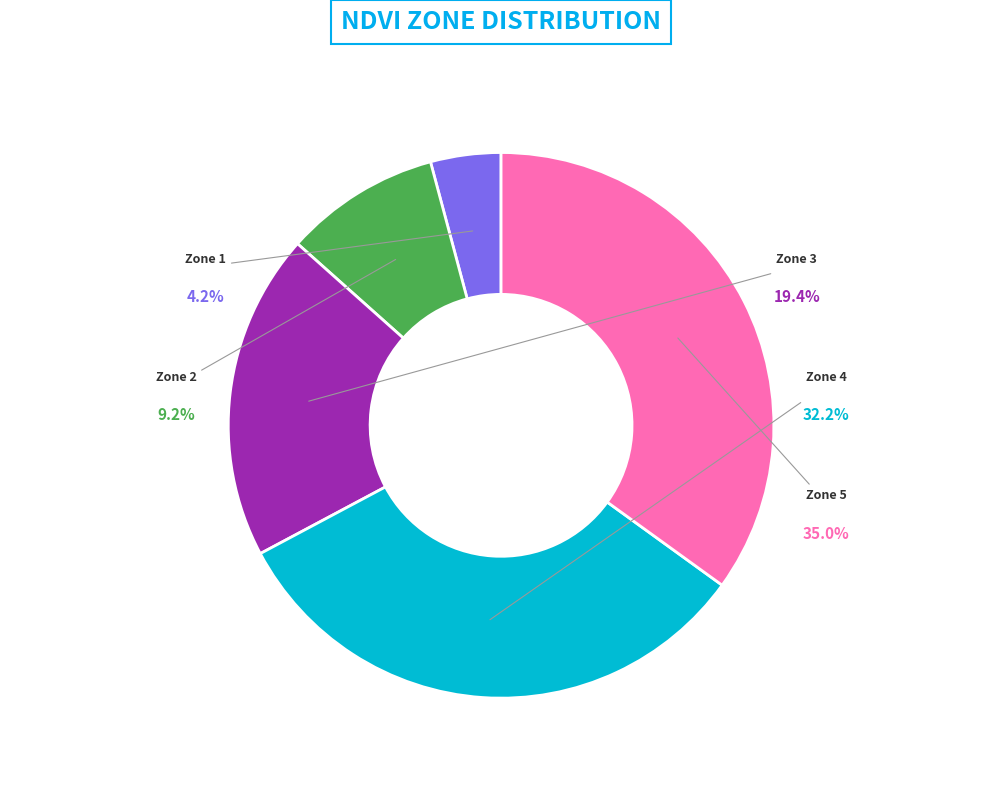

To the nearest percent, what is the combined percentage of Zone 1 and Zone 3?

24%